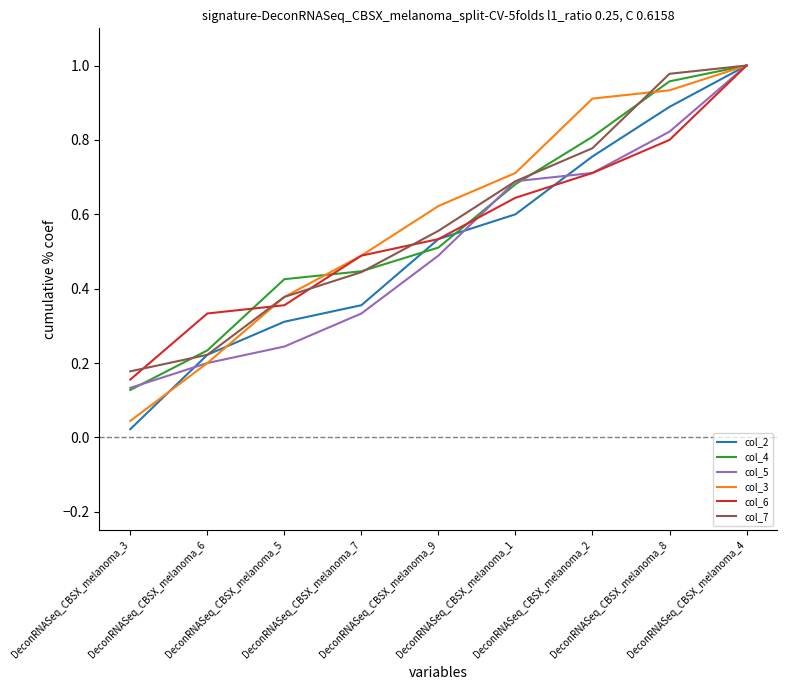

Which series has the widest spread of values?

col_2